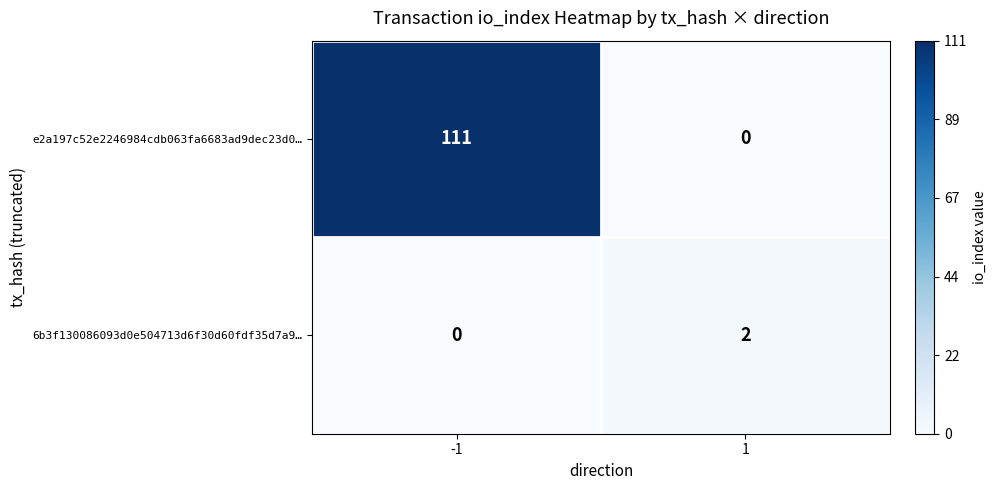

What is the sum of all e2a197c52e2246984cdb063fa6683ad9dec23d0… values?

111